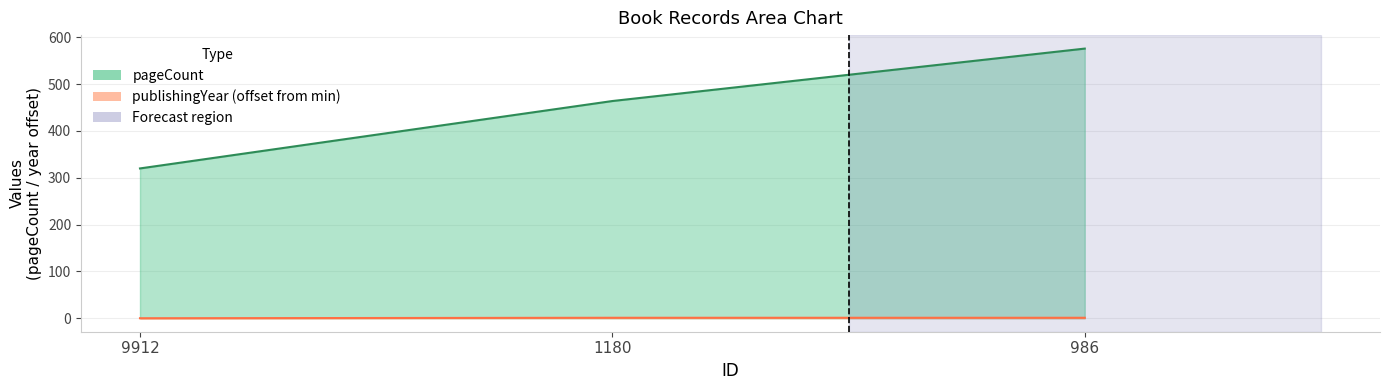

What is the maximum value shown in the chart?

576